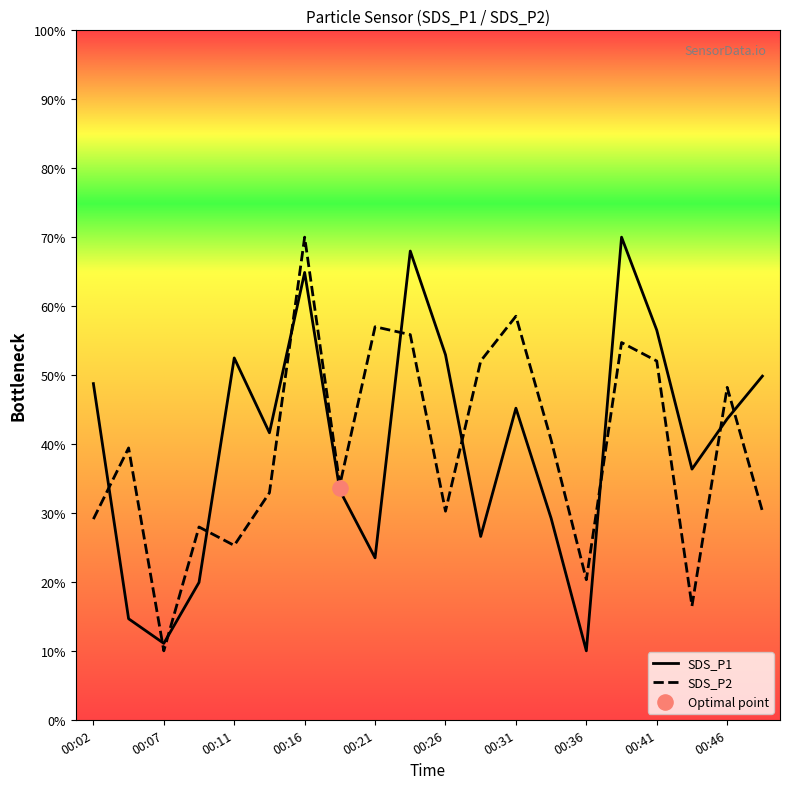

Which series reaches the maximum Y coordinate?

SDS_P1